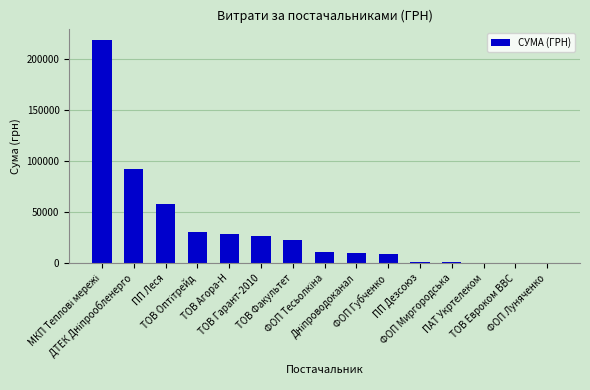

What is the maximum value shown in the chart?

219329.8